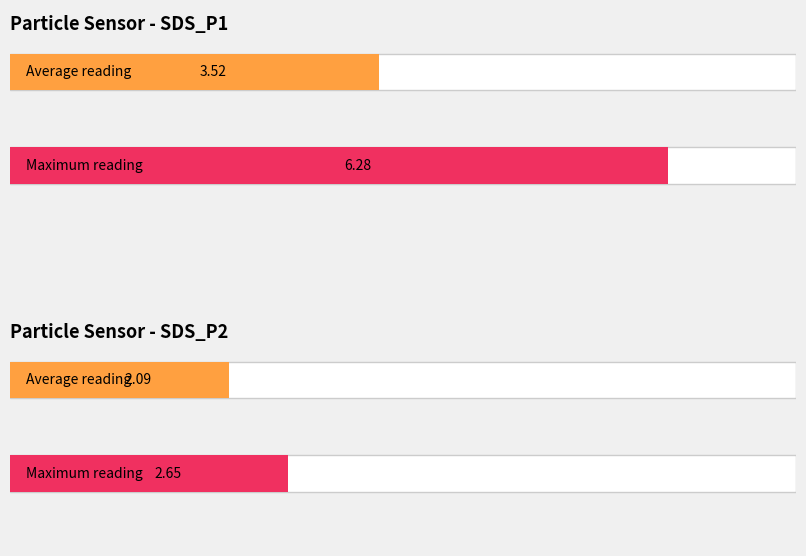

Is it true that Maximum utilization equals 4.3 at SDS_P2?

False